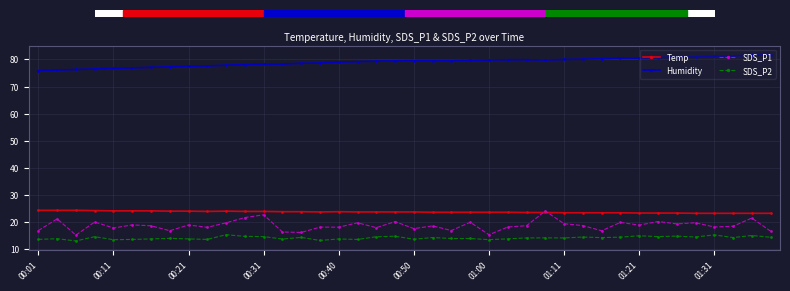

What is the value of the Humidity point at the 22nd from the left?

79.6